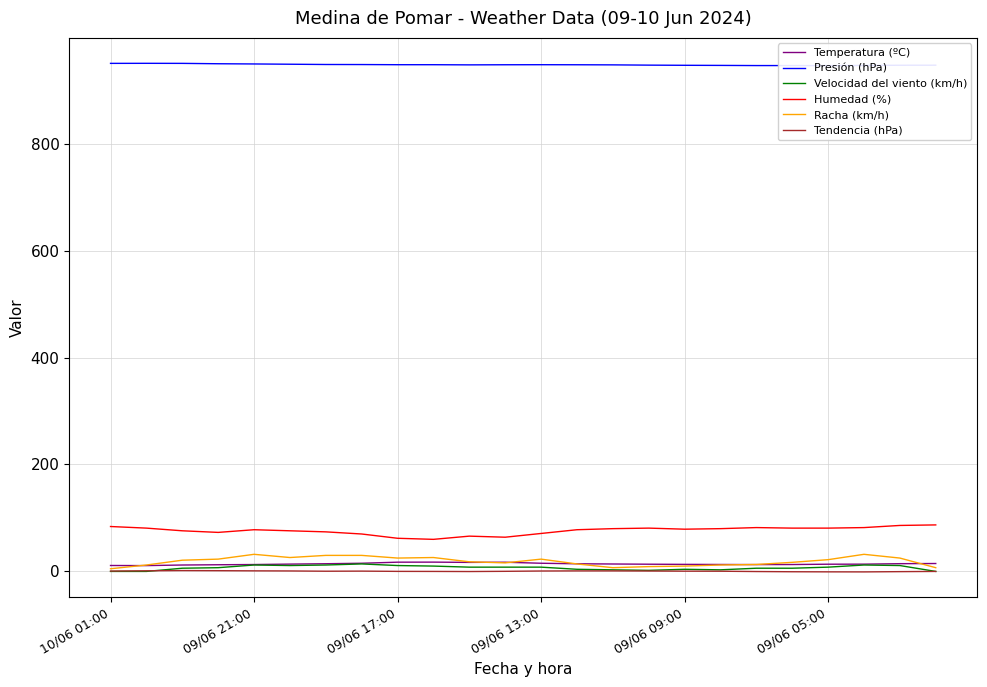

True or false: Tendencia (hPa) and Humedad (%) cross at least once.

False